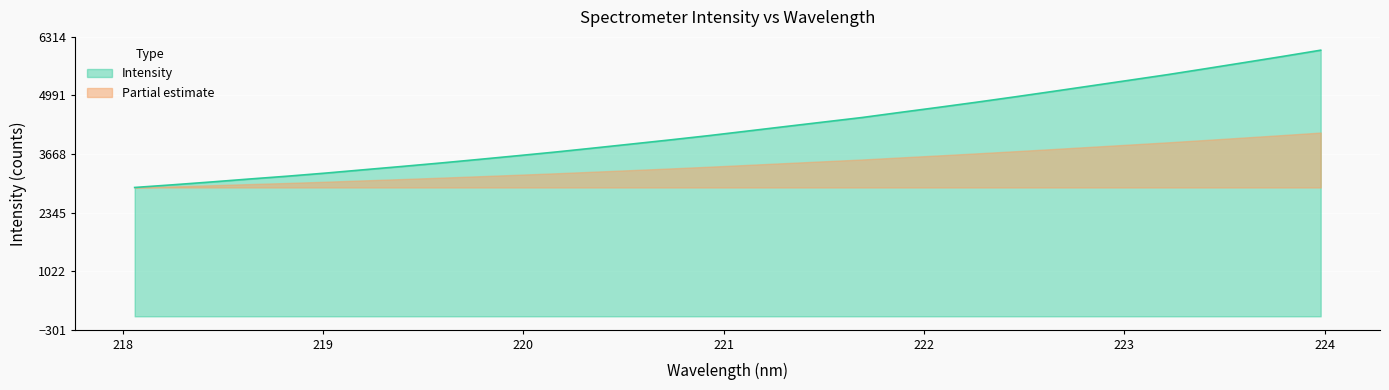

What value does the data have at 223.9802?

6013.2